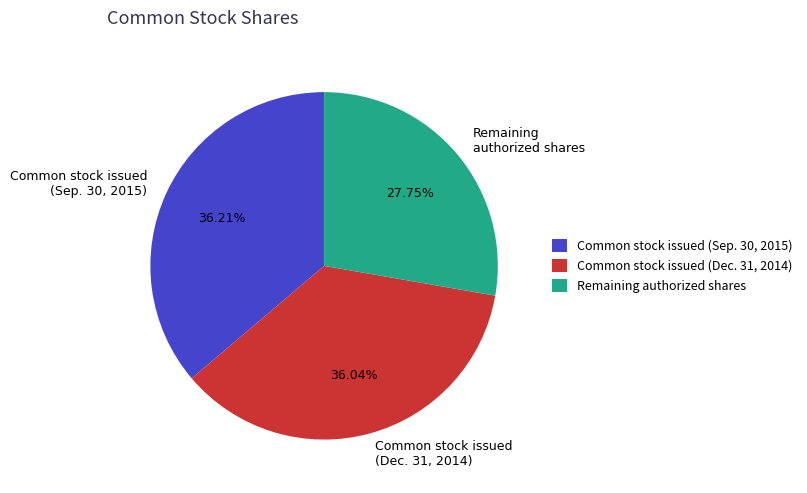

Is there a majority slice in this chart?

No